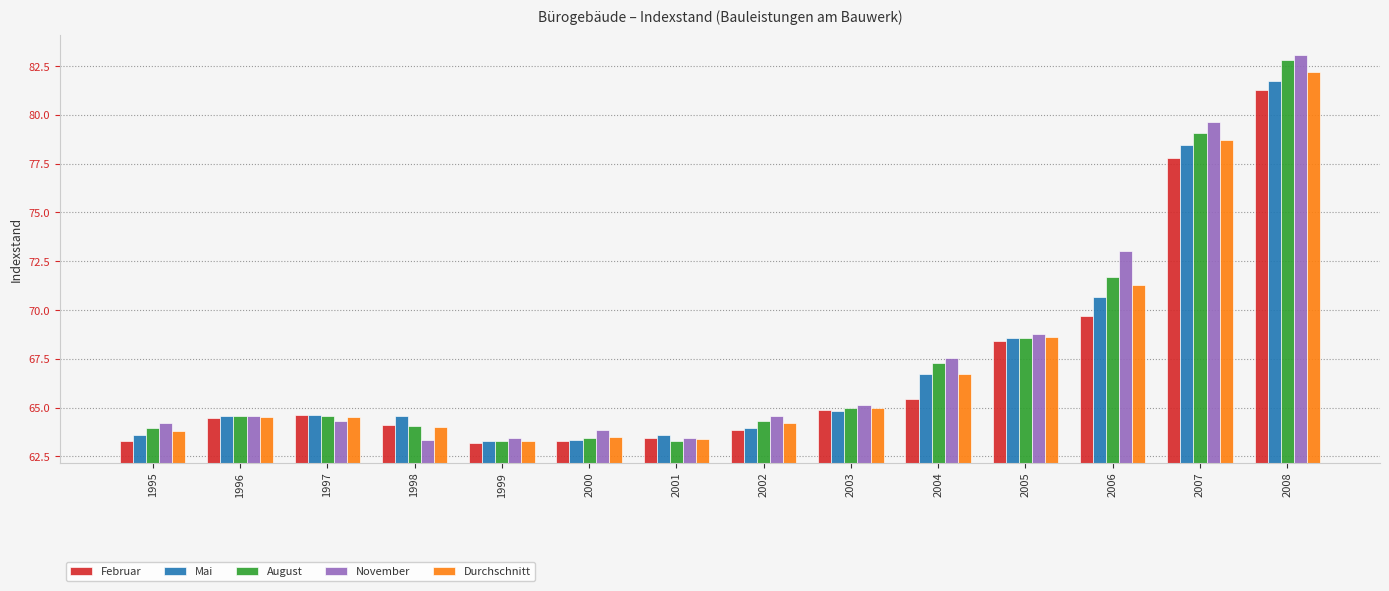

What is the lowest value of the November series?

63.4